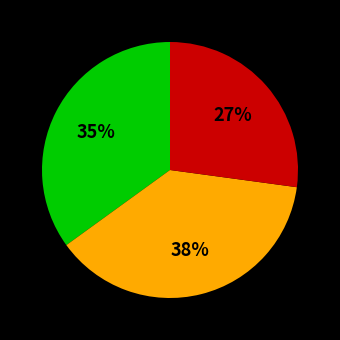

Is there any slice that represents more than half of the pie?

No